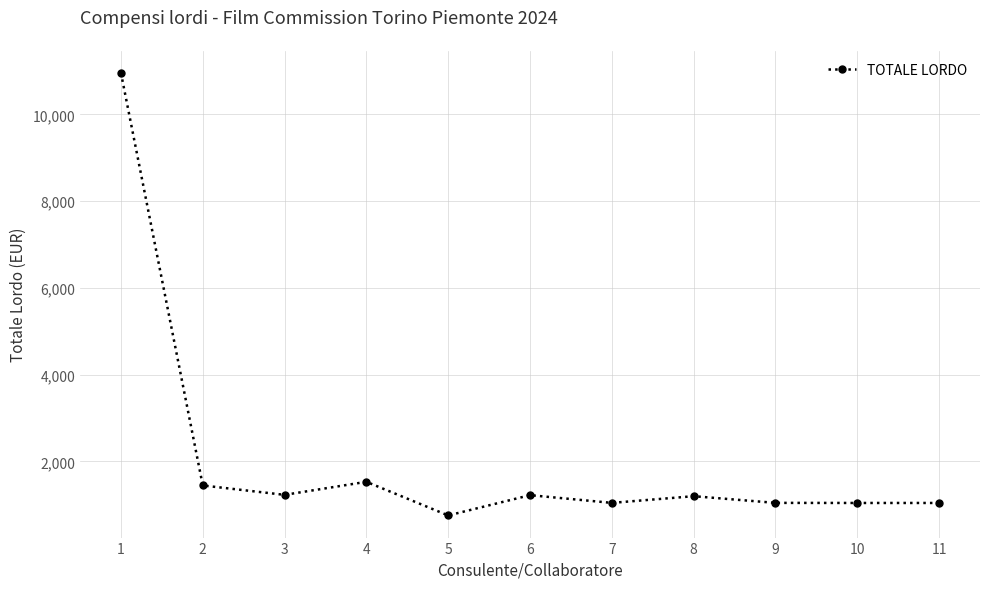

The value at 5 is 752.0. True or false?

True